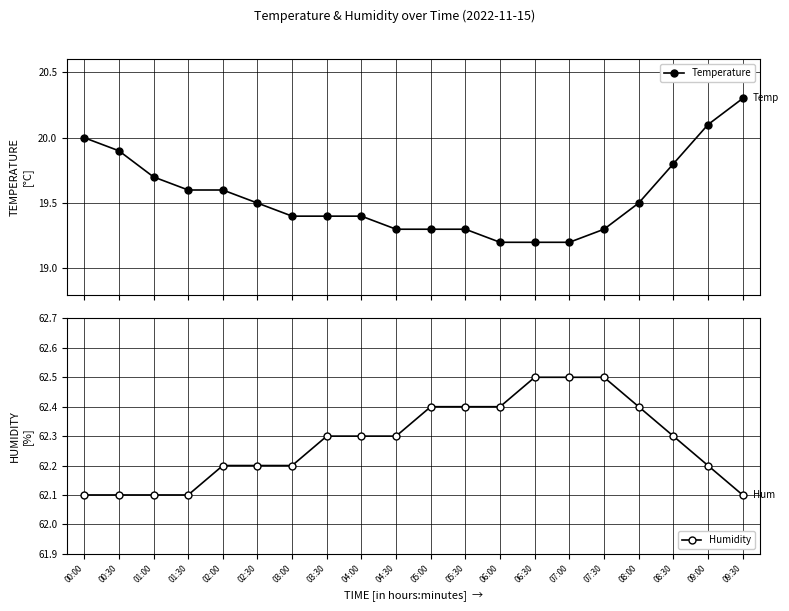

List the series in order of their overall mean, lowest first.

Temperature, Humidity